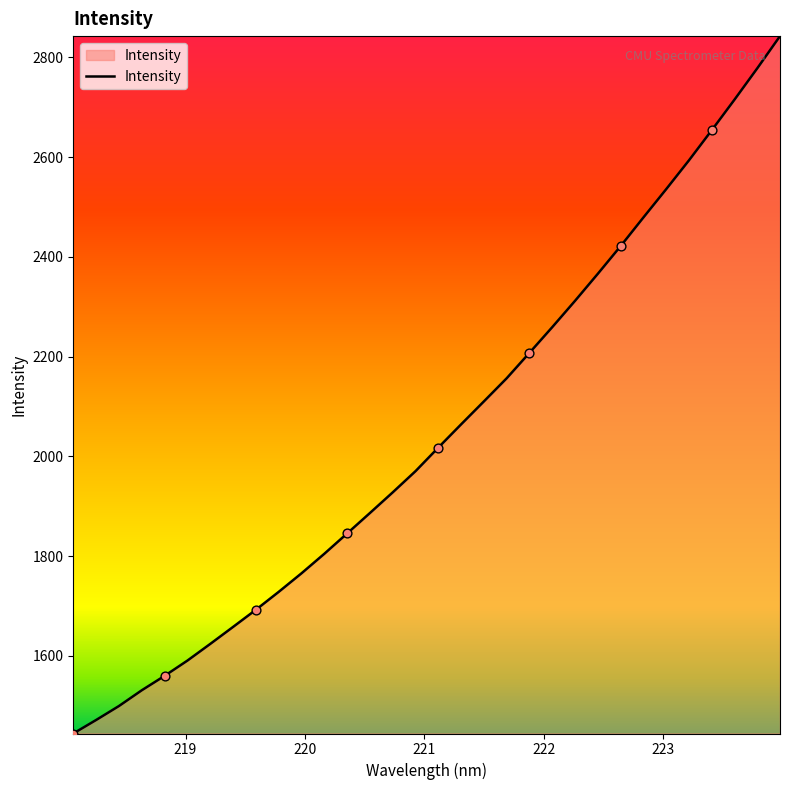

What is the minimum value shown in the chart?

1444.5